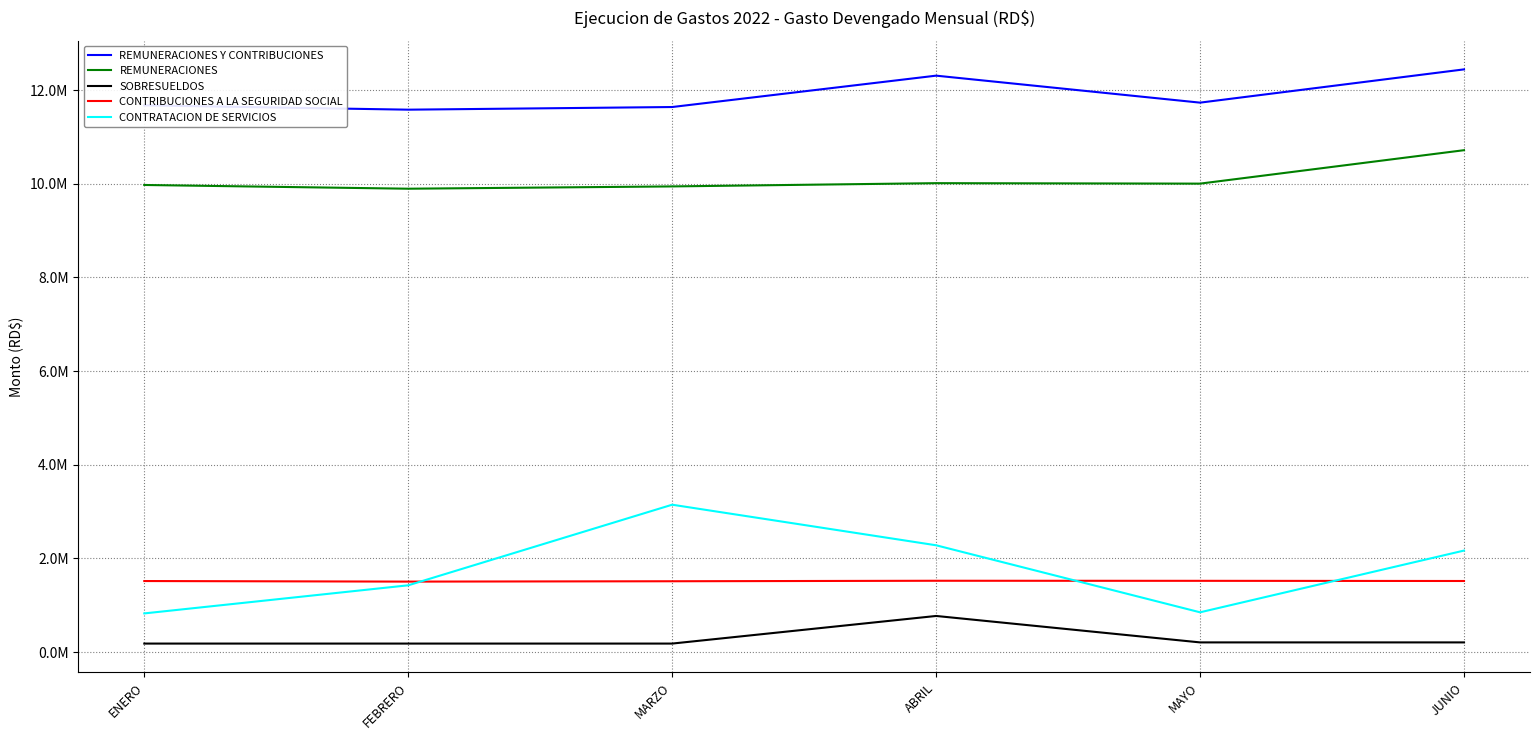

What are all the series names shown in the legend?

REMUNERACIONES Y CONTRIBUCIONES, REMUNERACIONES, SOBRESUELDOS, CONTRIBUCIONES A LA SEGURIDAD SOCIAL, CONTRATACION DE SERVICIOS